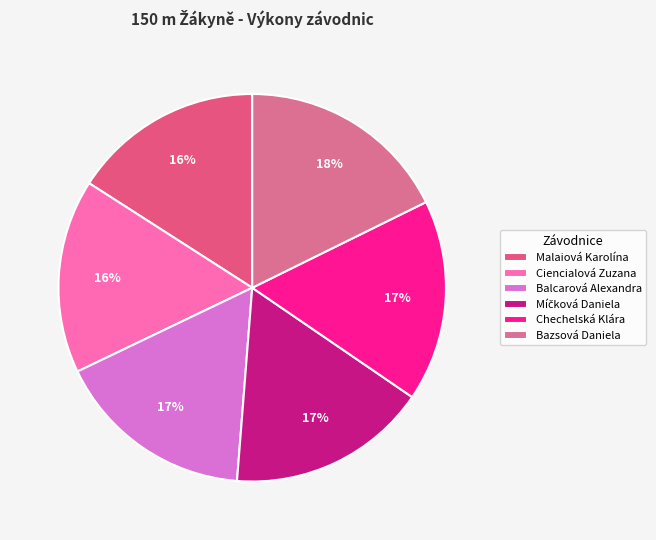

The Bazsová Daniela slice represents 18% of the pie. True or false?

True